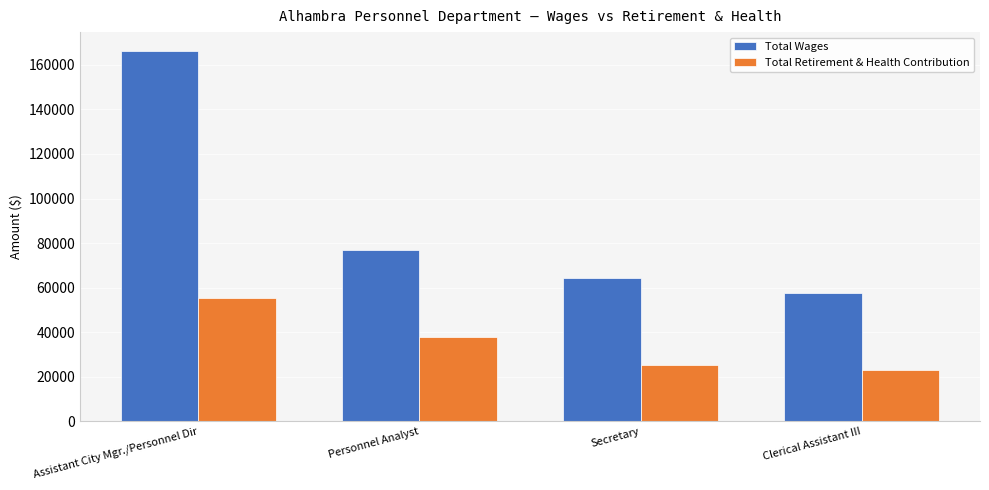

Reading left to right, extract all data points from this chart.

Total Wages: Assistant City Mgr./Personnel Dir=166406	Personnel Analyst=76831	Secretary=64213	Clerical Assistant III=57453
Total Retirement & Health Contribution: Assistant City Mgr./Personnel Dir=55359	Personnel Analyst=37858	Secretary=25178	Clerical Assistant III=22920